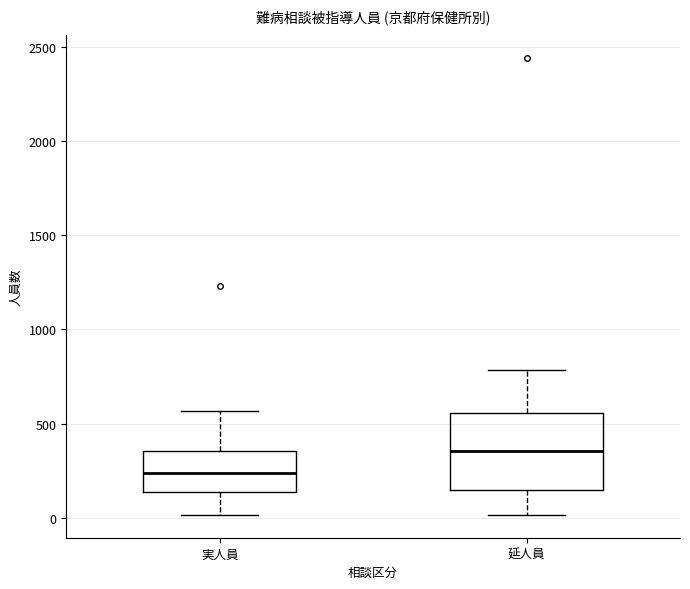

Where does the median line of the box for 延人員 sit on the y-axis? The values are not printed on the chart, so give them approximately, as read against the axis.

350